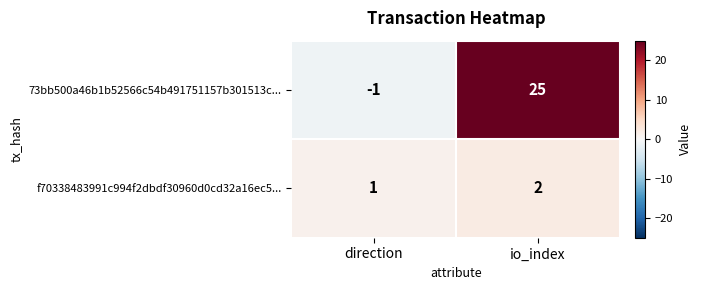

Which series changed the most between direction and io_index?

73bb500a46b1b52566c54b491751157b301513c...